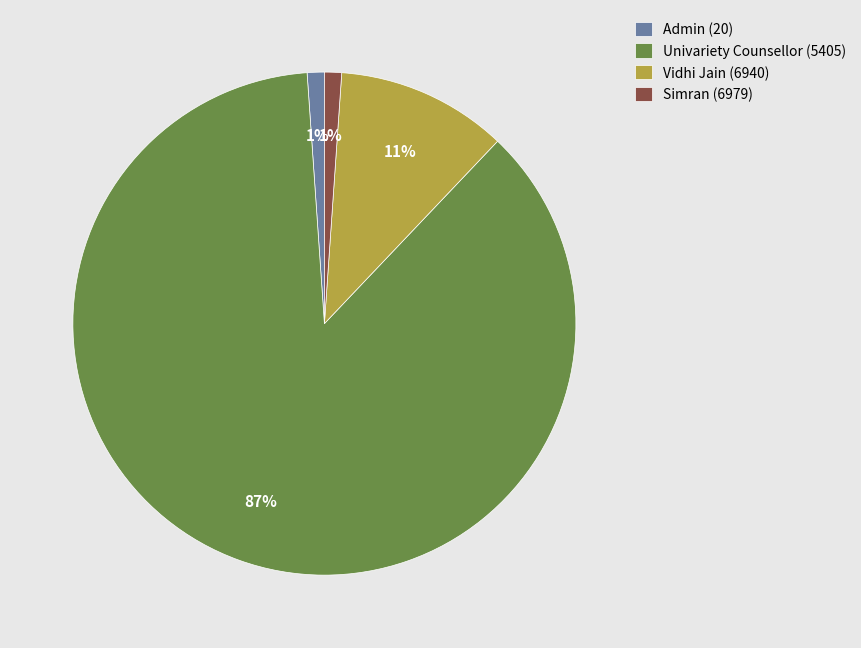

To the nearest percent, what percentage of the pie is Univariety Counsellor (5405)?

87%